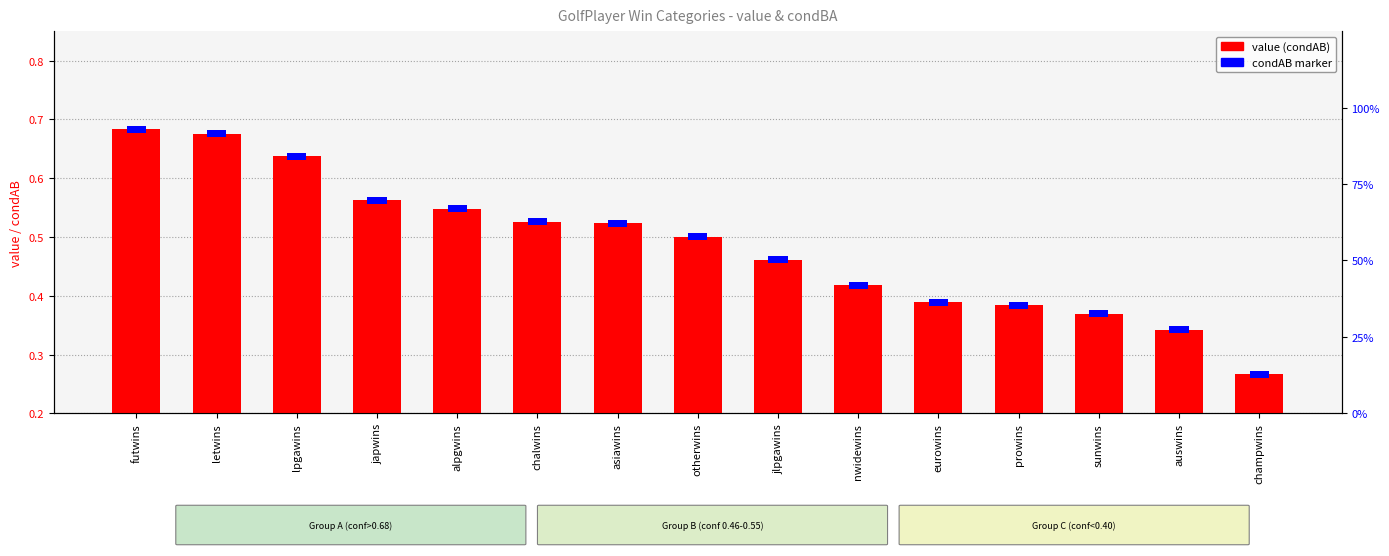

What is the difference between the maximum and minimum values?

0.4